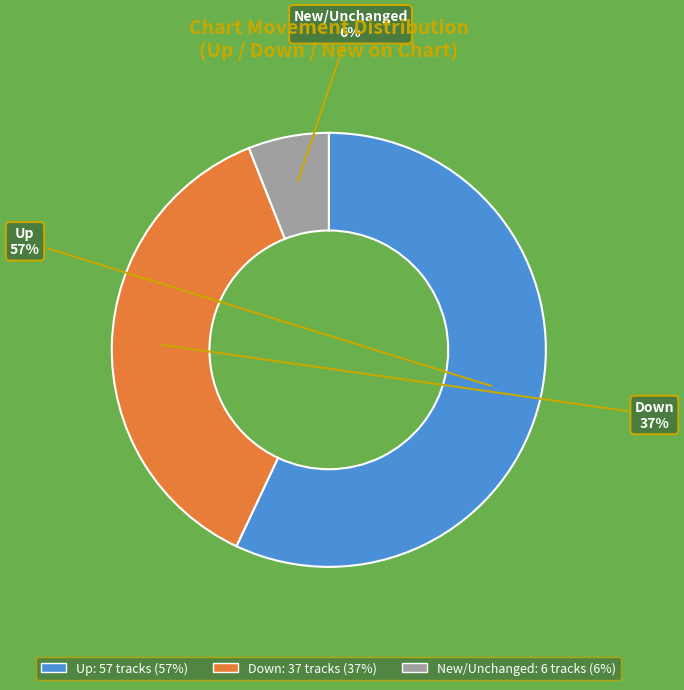

To the nearest percent, what is the average slice percentage?

33%